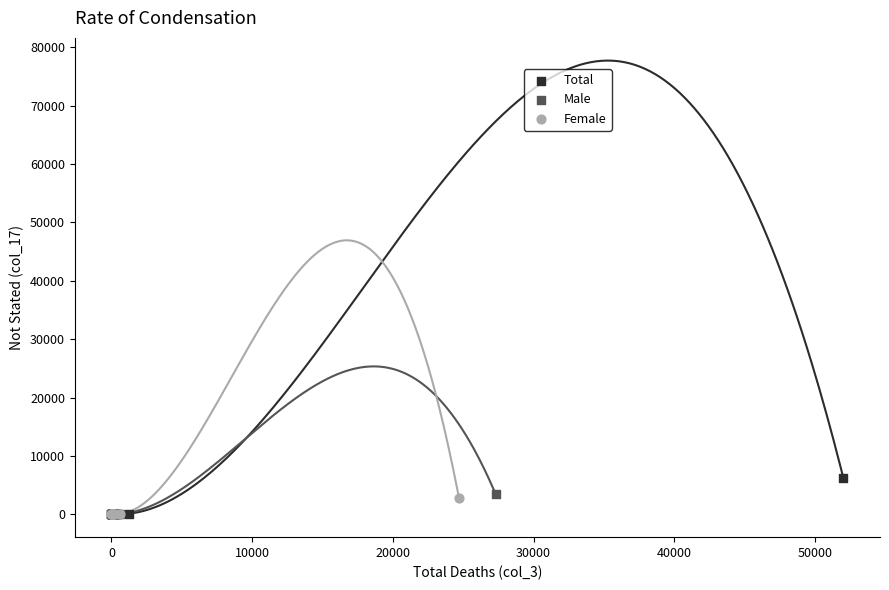

Which series has the widest spread of Y values?

Total